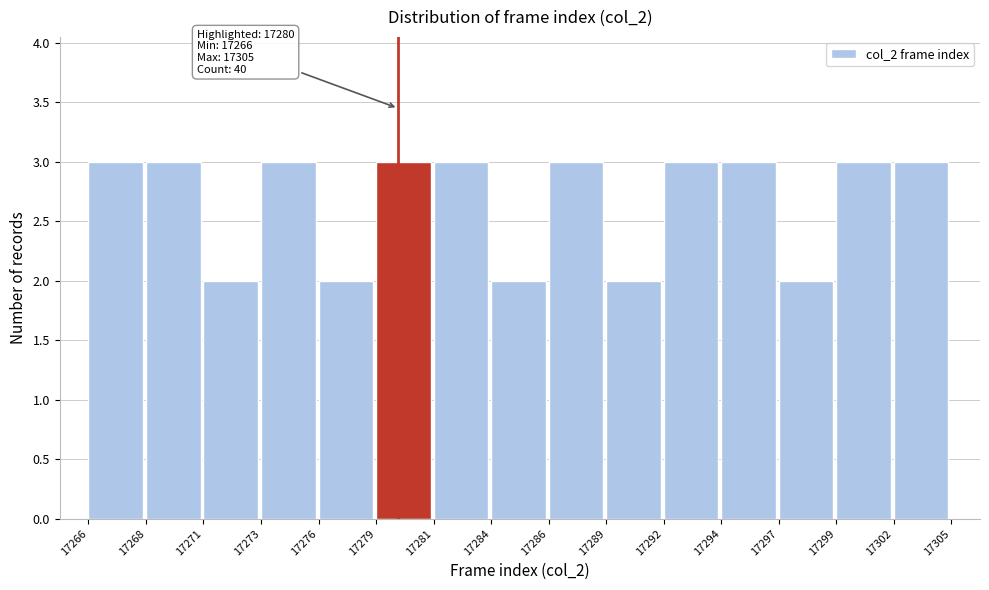

Reading left to right, extract all data points from this chart.

17266=3	17268=3	17271=2	17273=3	17276=2	17279=3	17281=3	17284=2	17286=3	17289=2	17292=3	17294=3	17297=2	17299=3	17302=3